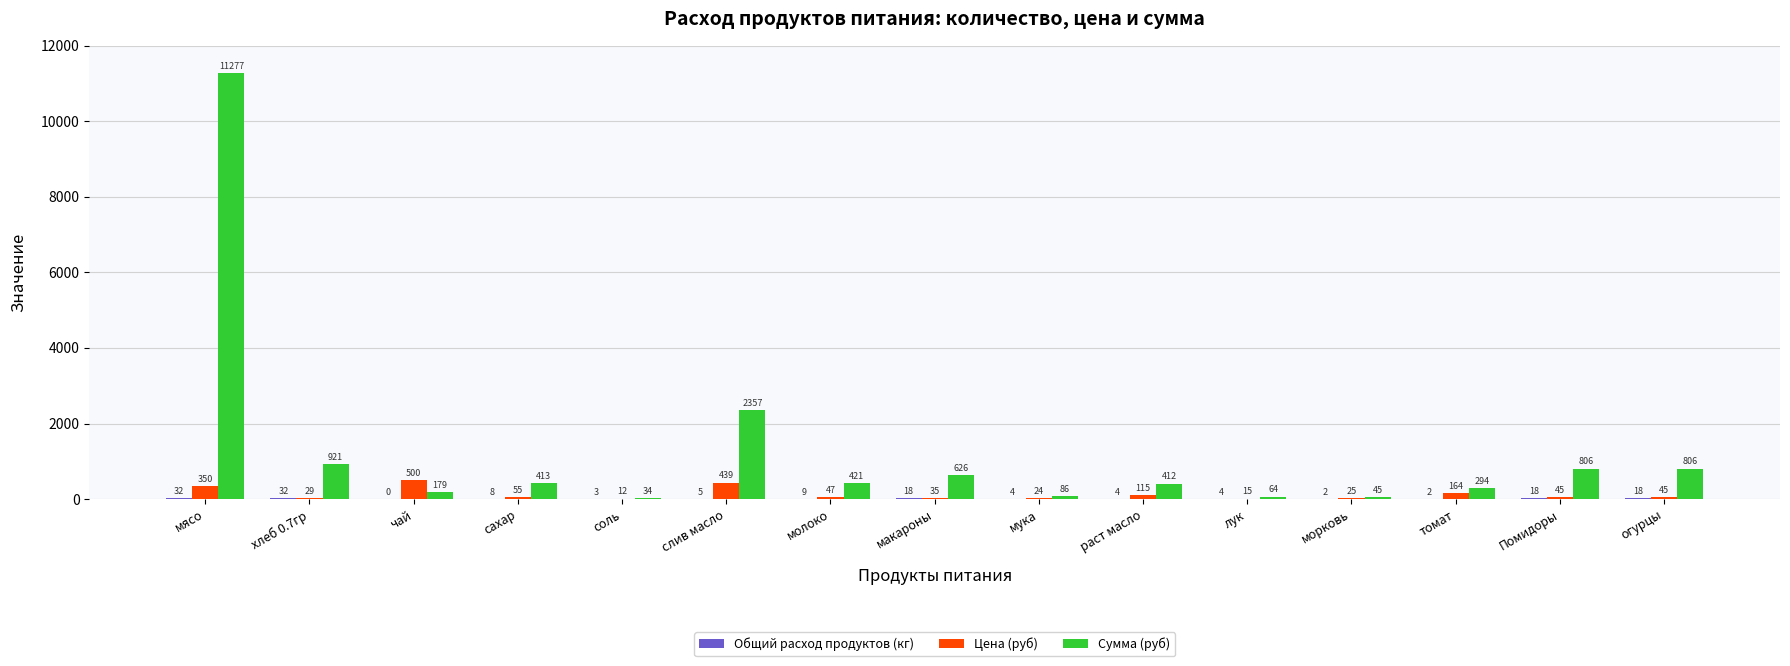

Between мясо and томат, which series saw the biggest shift?

Сумма (руб)